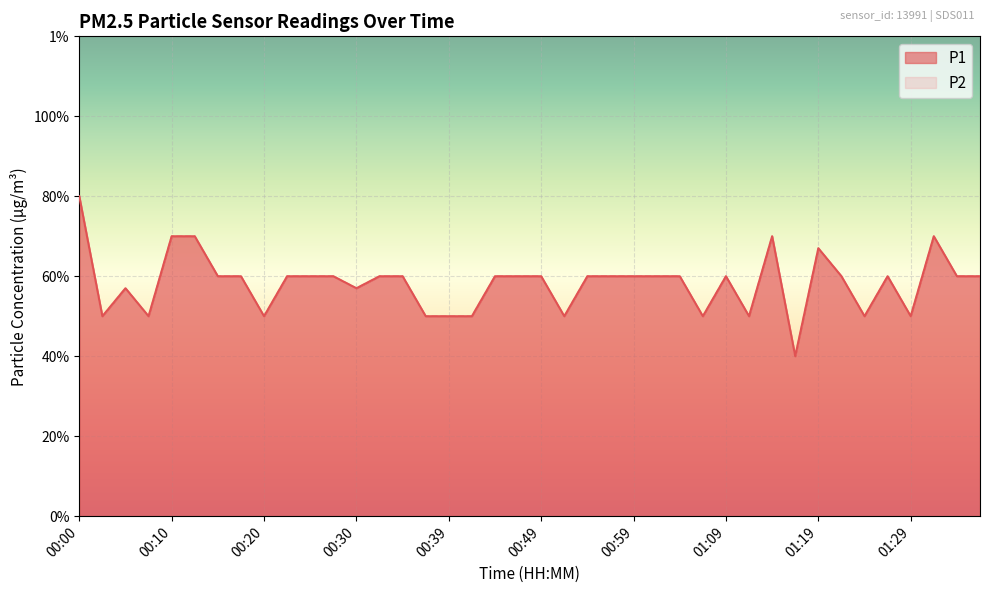

What is the value of the P1 point at the 9th from the left?

0.5